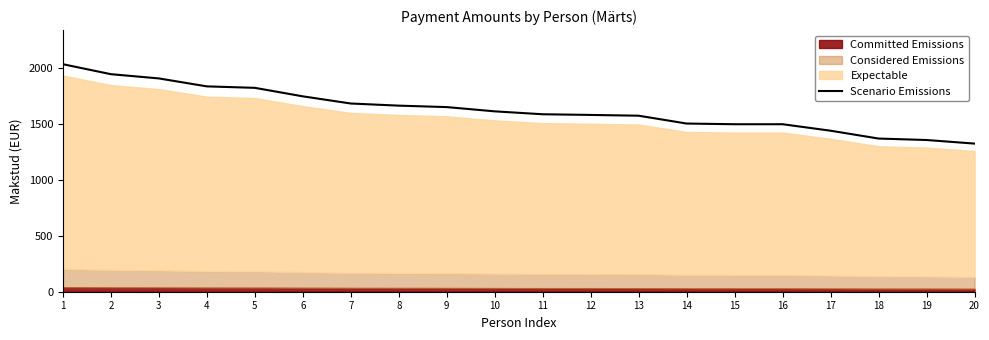

Does the chart display data point markers on the line(s)?

No